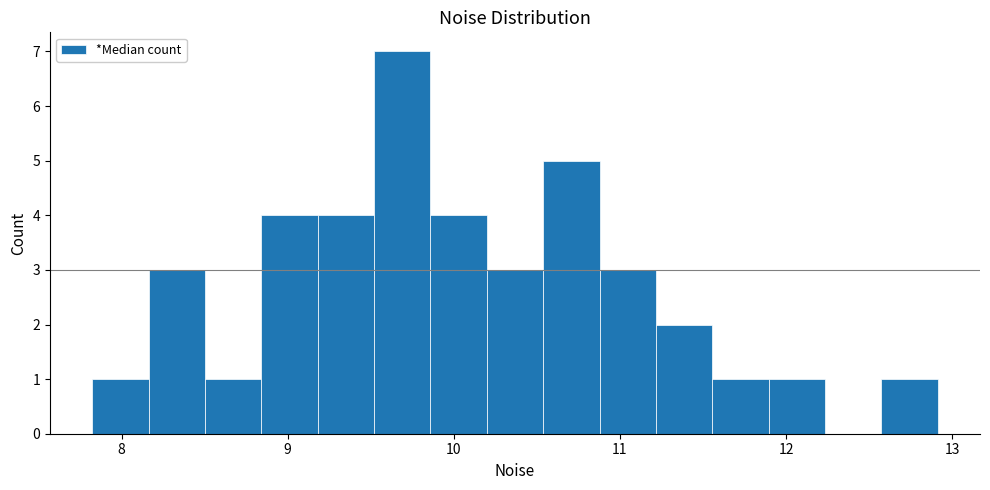

Read against the x-axis, roughly where is the centre of the tallest bar?

9.7